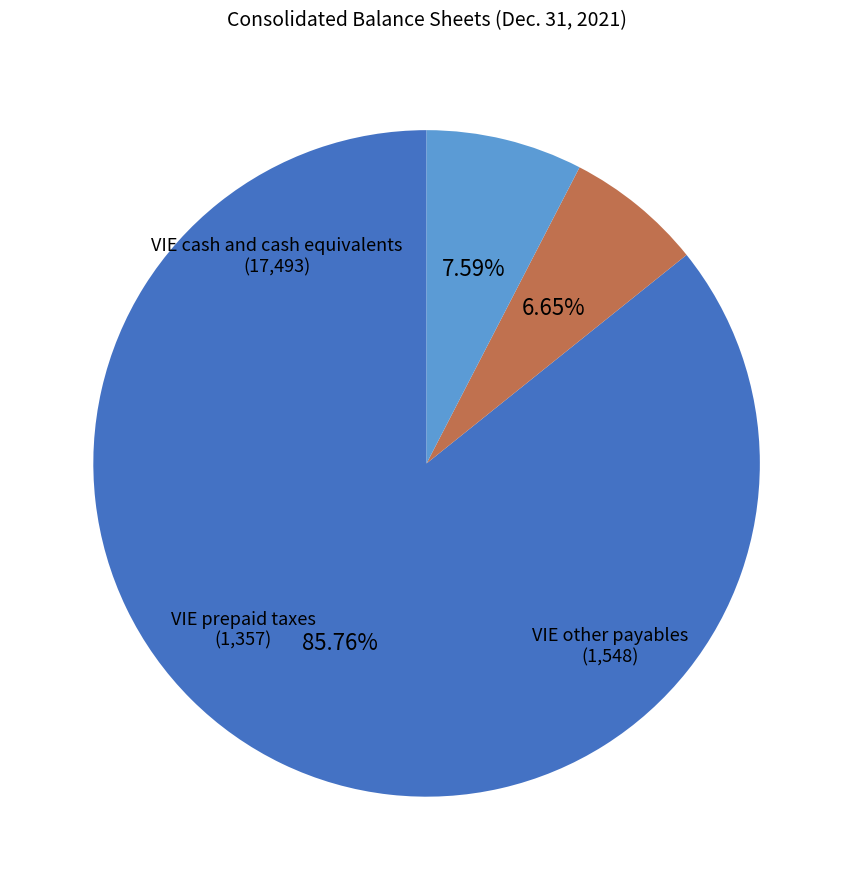

What is the ratio of the value at VIE prepaid taxes to the value at VIE cash and cash equivalents?

0.1